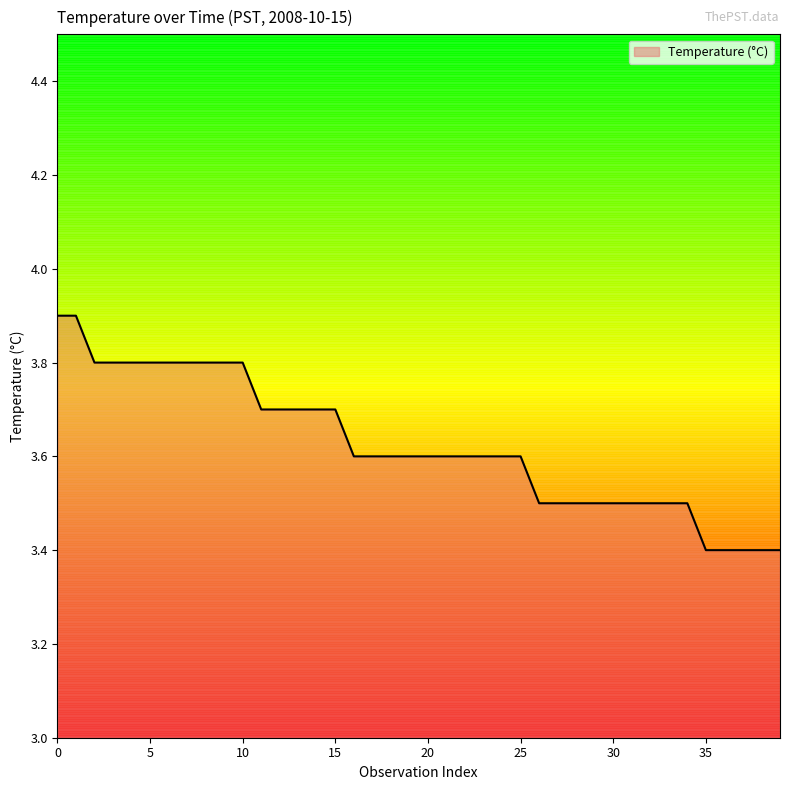

What is the minimum value shown in the chart?

3.4